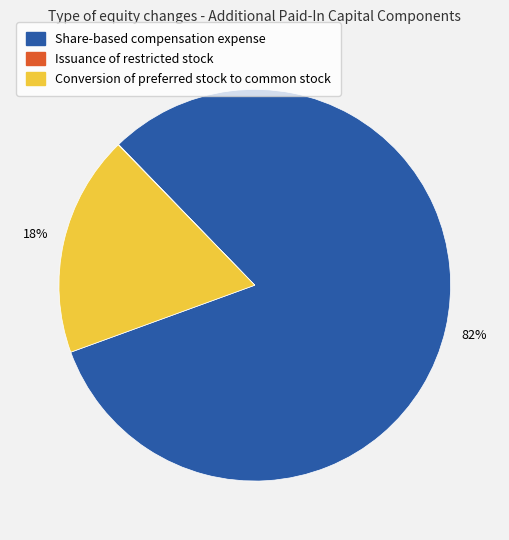

Which slice is the largest?

Share-based compensation expense